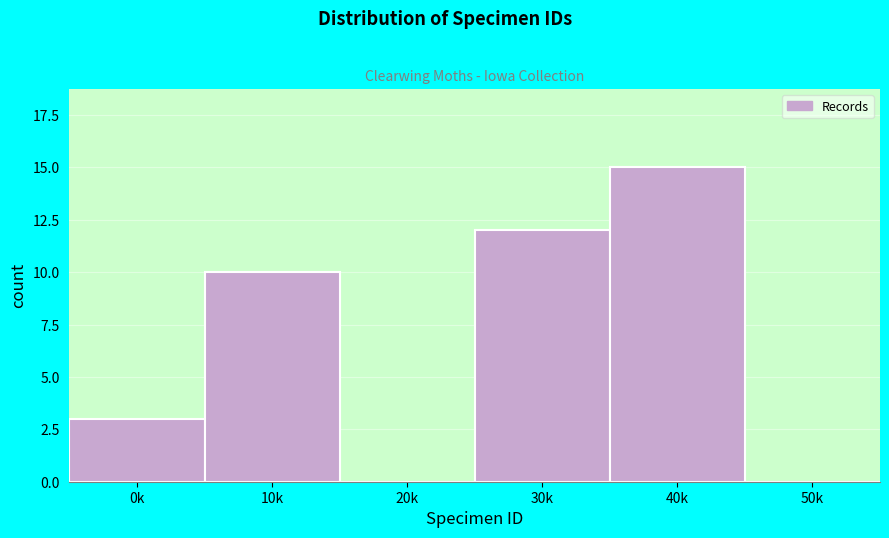

What is the sum of all values?

40